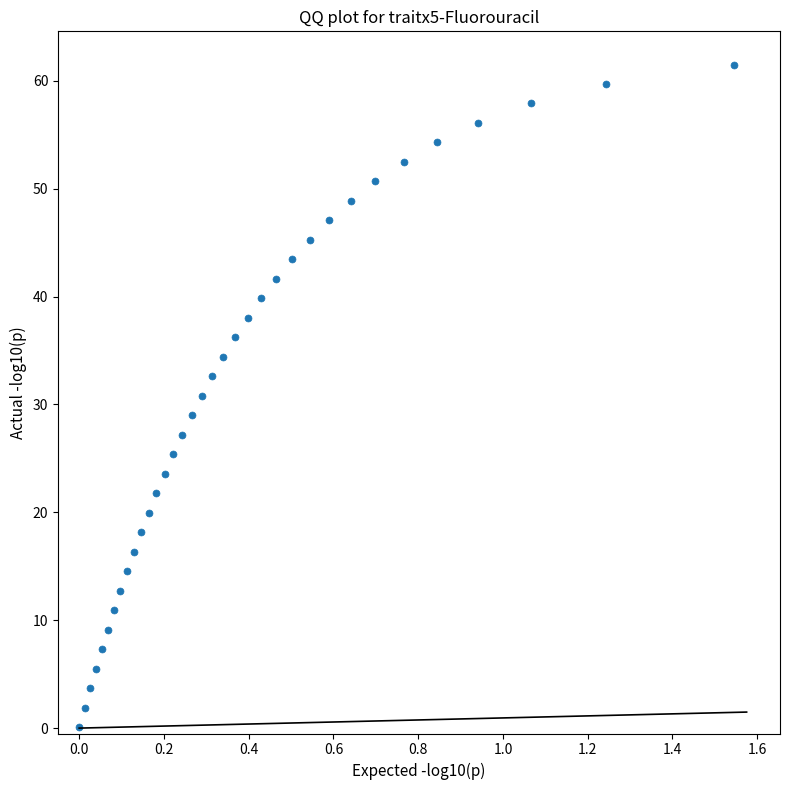

What is the range of Y values (max minus min)?

61.4